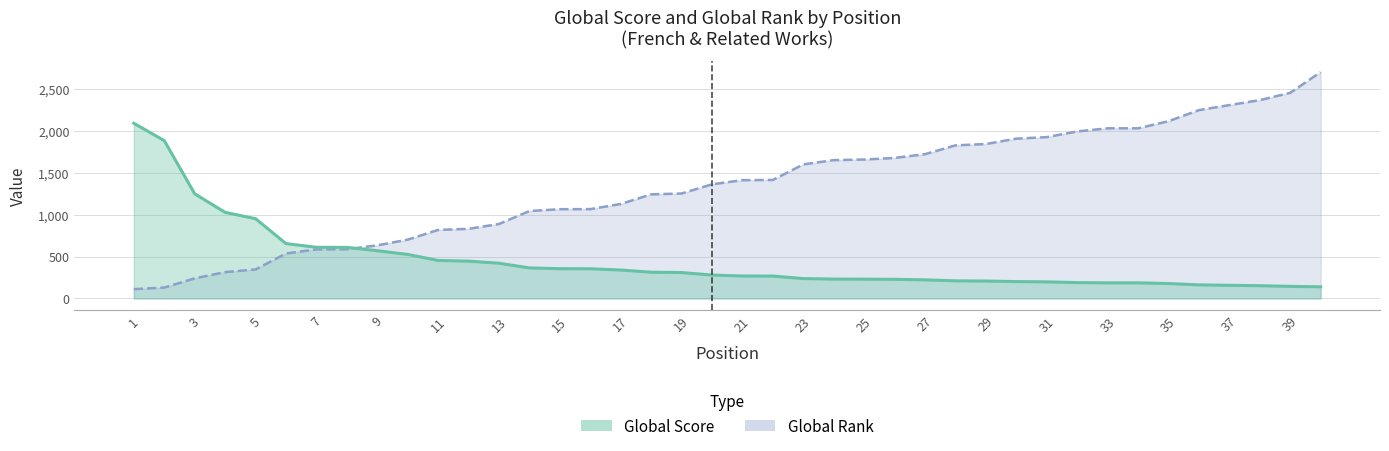

How many distinct data groups are displayed?

2